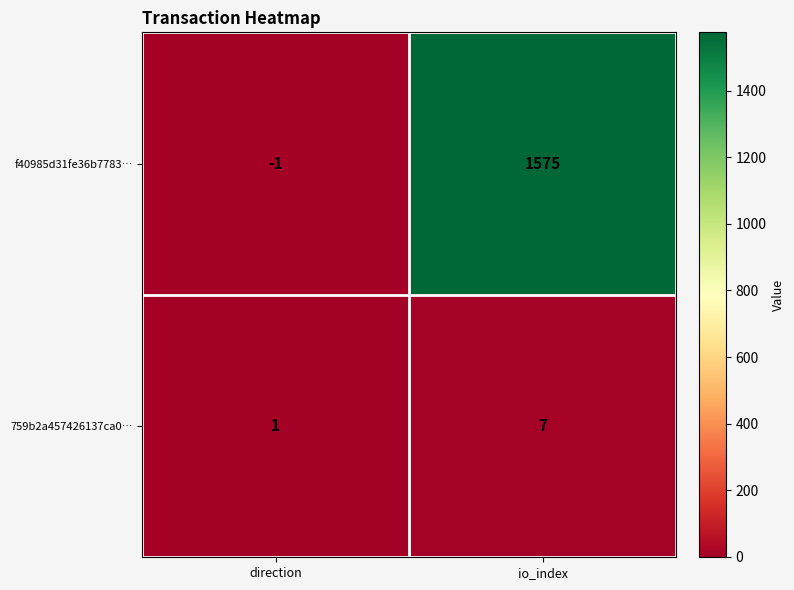

Reading left to right, extract all data points from this chart.

f40985d31fe36b7783…: direction=-1	io_index=1575
759b2a457426137ca0…: direction=1	io_index=7